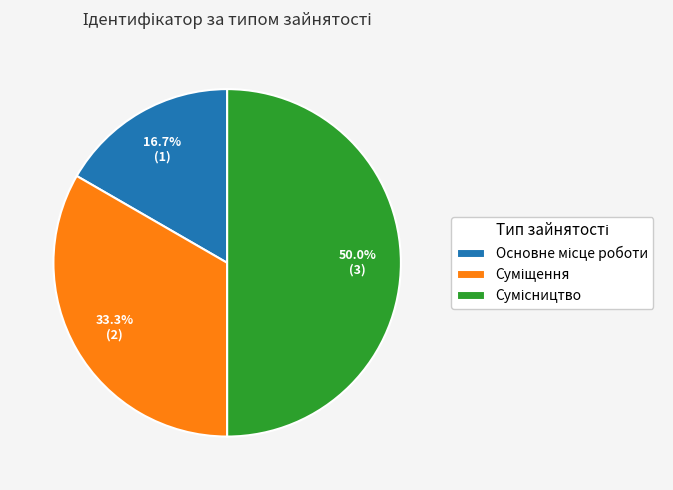

Does any single category account for the majority?

No